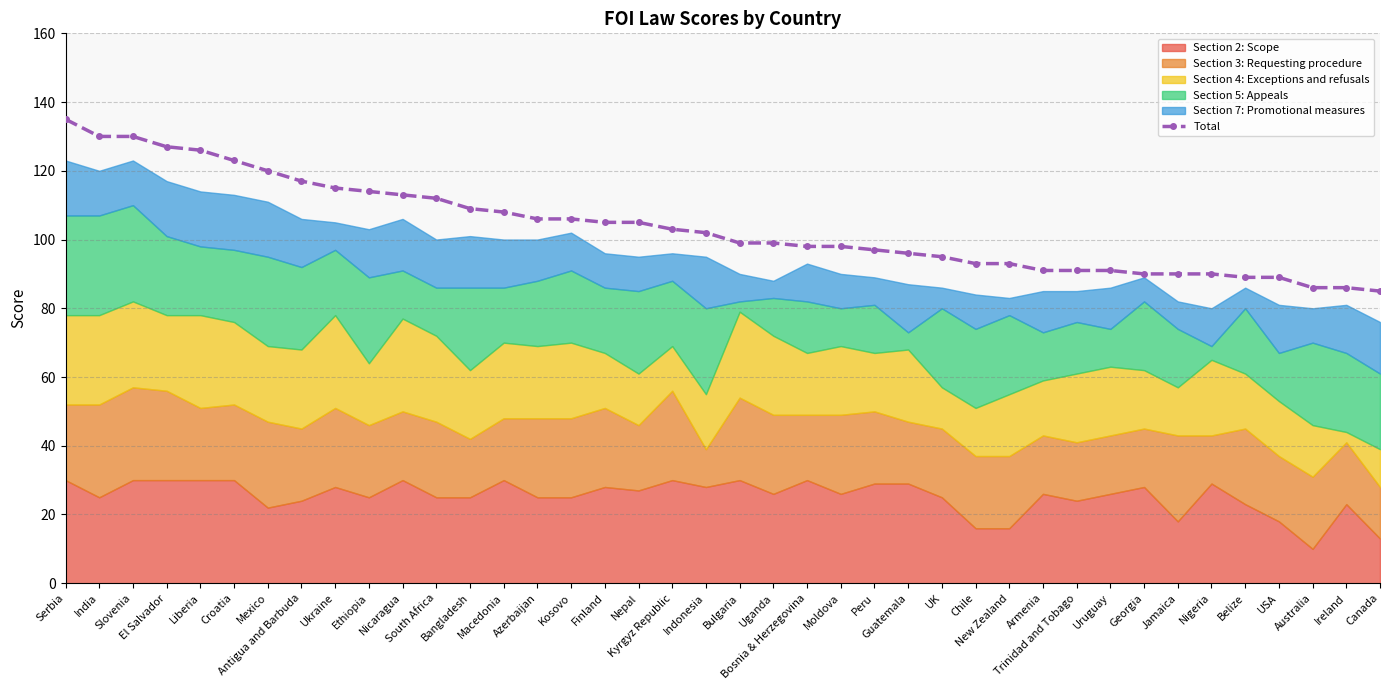

The chart shows a value of 85 at Canada. True or false?

True